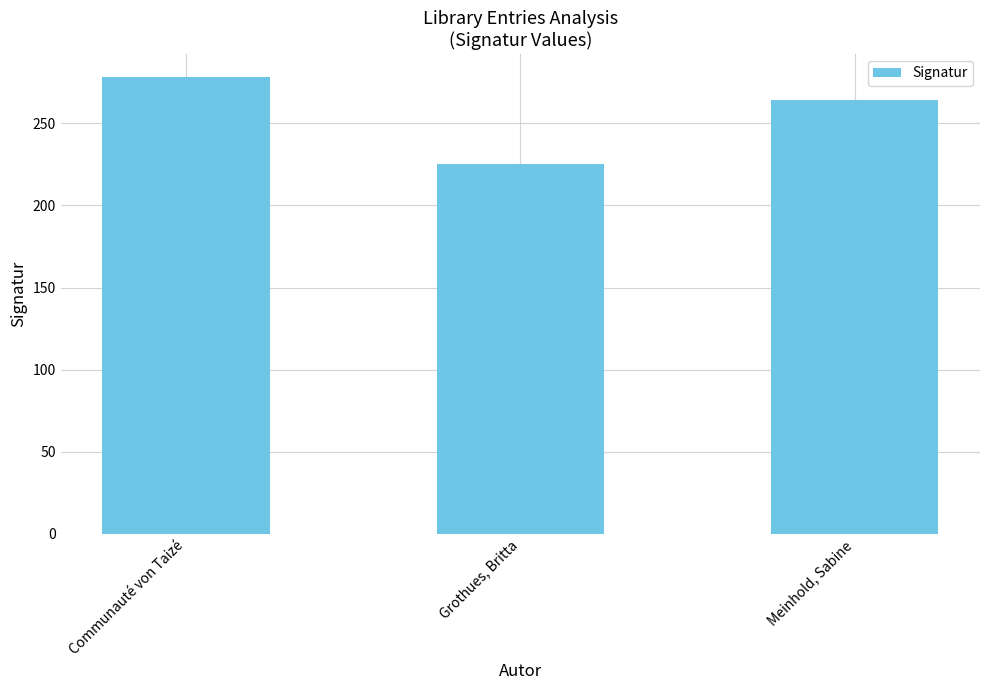

What is the label of the 1st bar from the left?

Communauté von Taizé